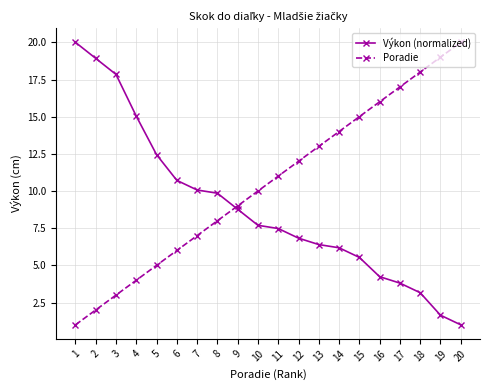

What is the approximate value of Poradie at 10?

10.0